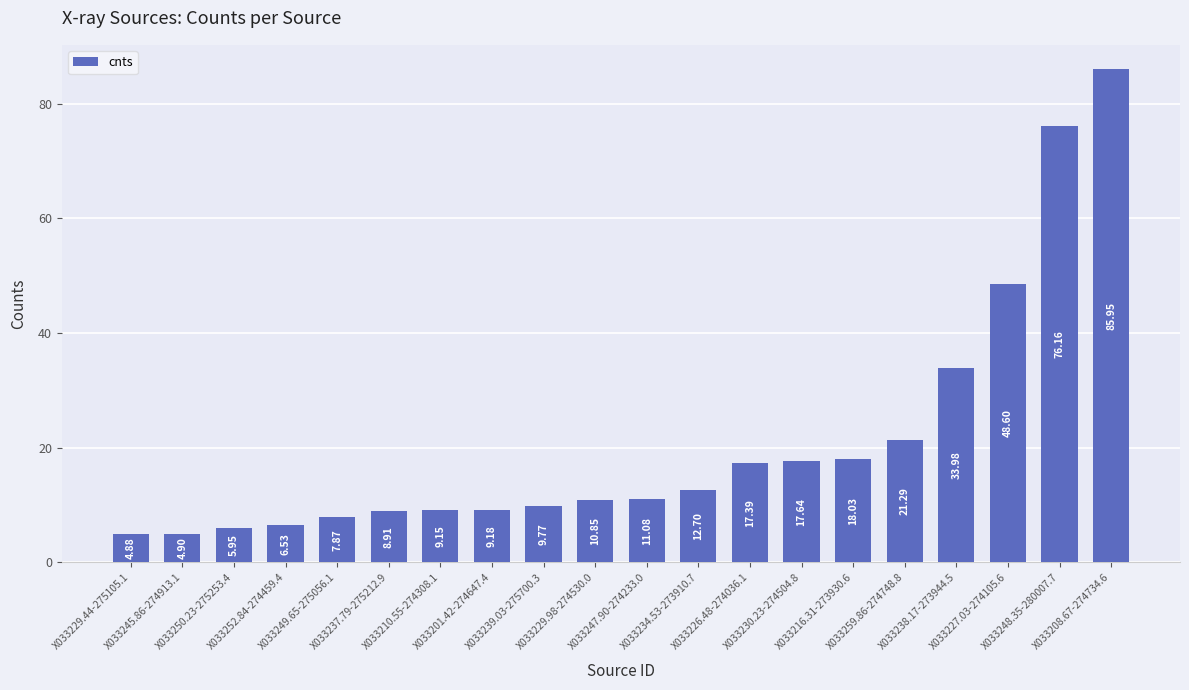

What is the label of the 5th bar from the left?

X033249.65-275056.1